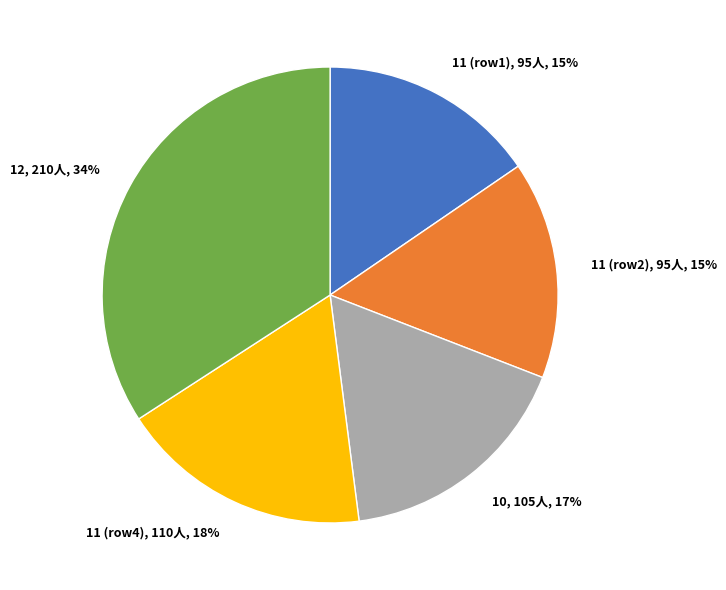

To the nearest percent, what is the average slice percentage?

20%